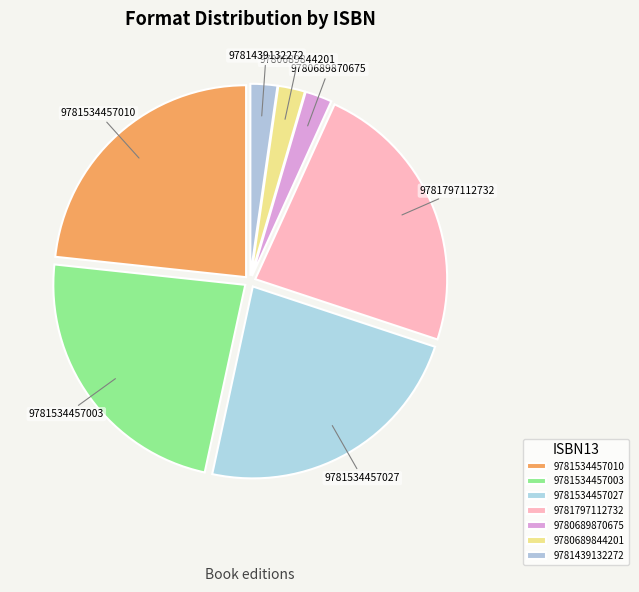

Is 9781534457003 the majority of the pie?

No